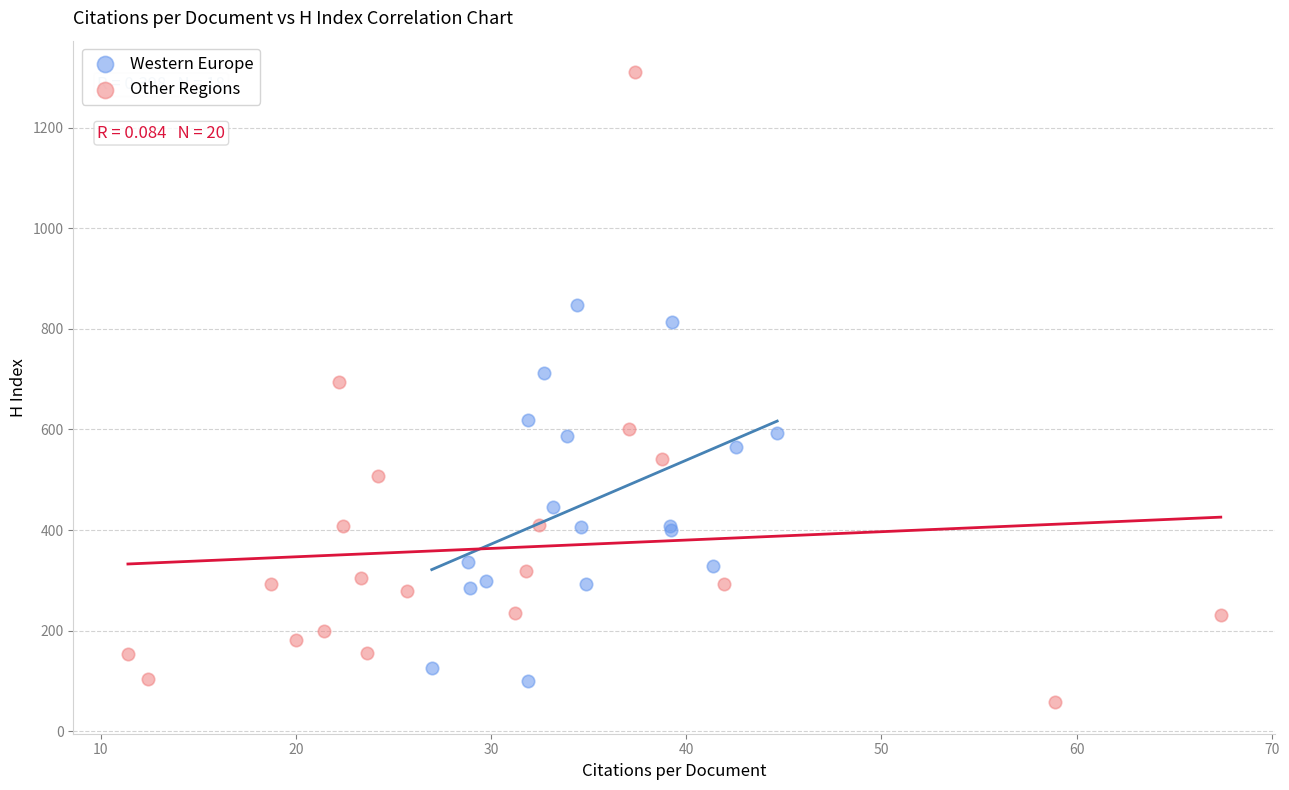

What are all the series names shown in the legend?

Western Europe, Other Regions